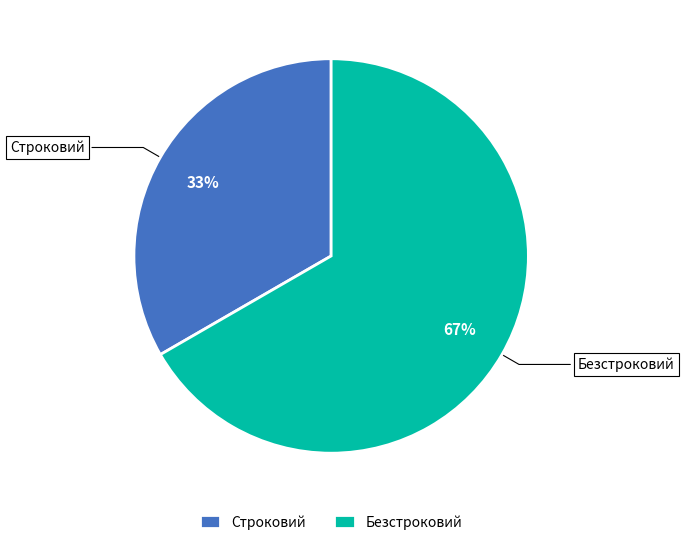

To the nearest percent, what is the average slice percentage?

50%